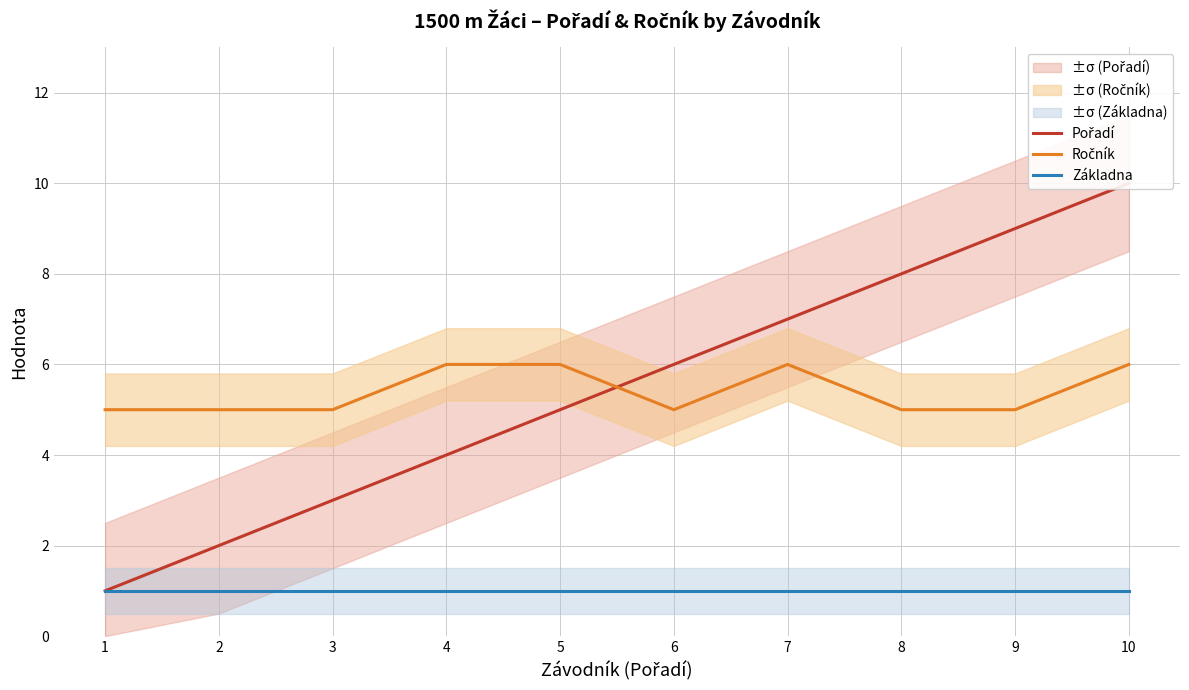

At which category is the sum across all series the highest?

10